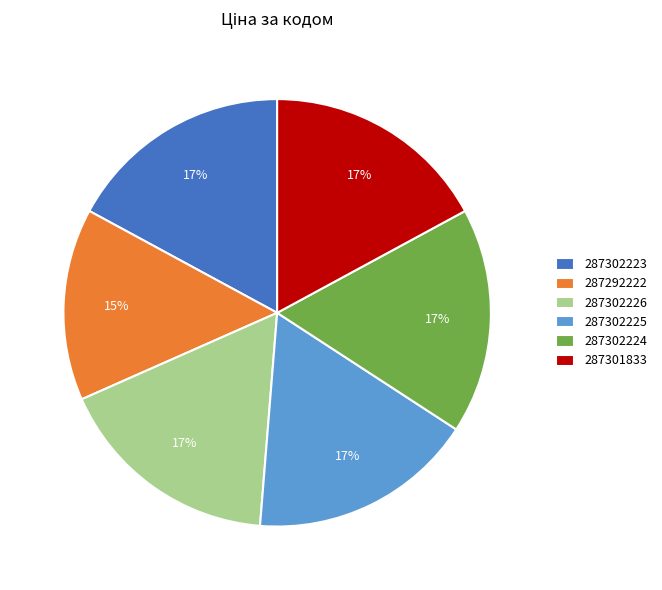

Is 287302223 the majority of the pie?

No